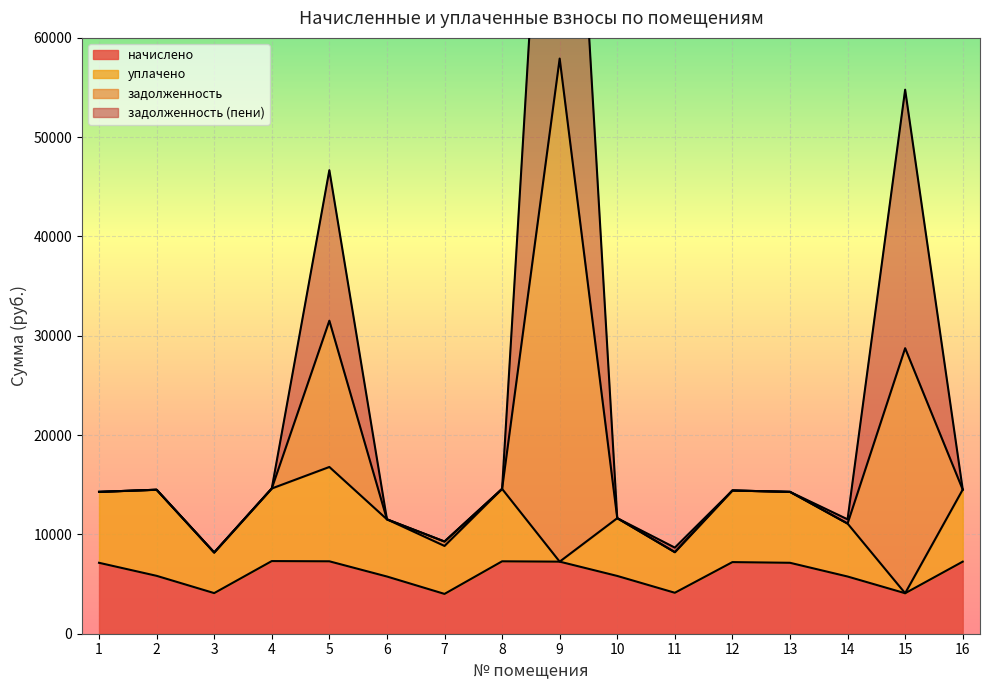

The value of начислено at 11 is 4124.2. True or false?

True